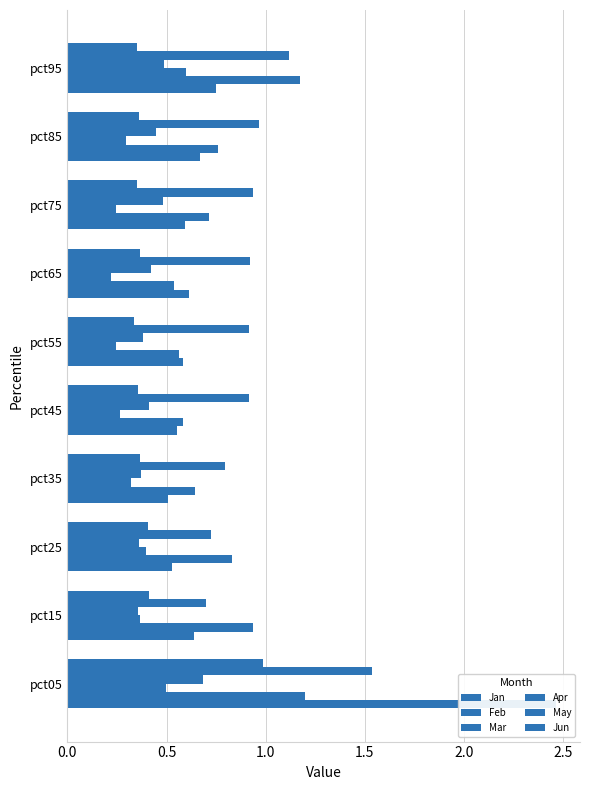

What is the spread (max minus min) of values at pct15?

0.6